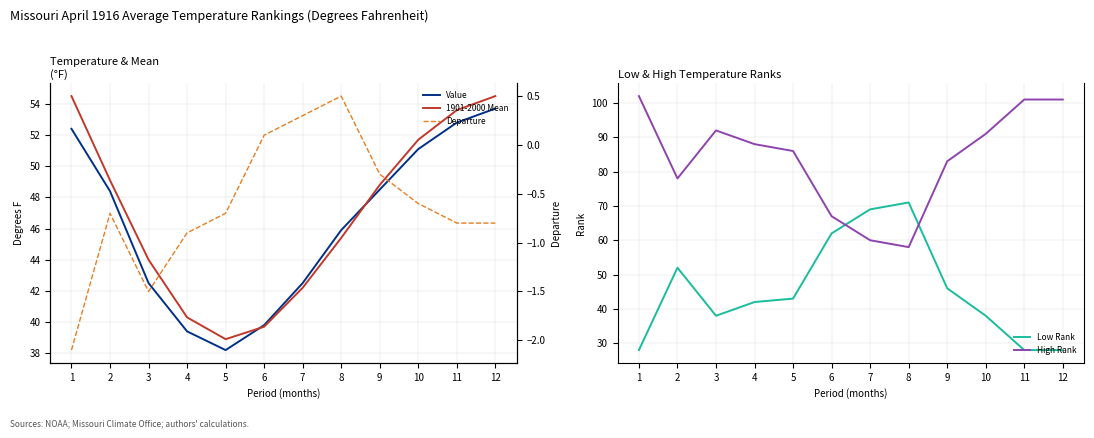

What is the minimum value for Value?

38.2